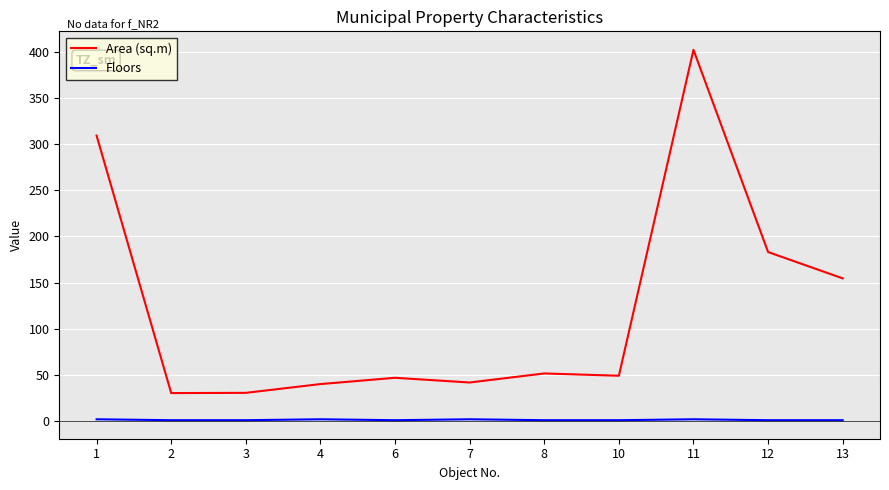

How many values in the Area (sq.m) series are below 49?

5